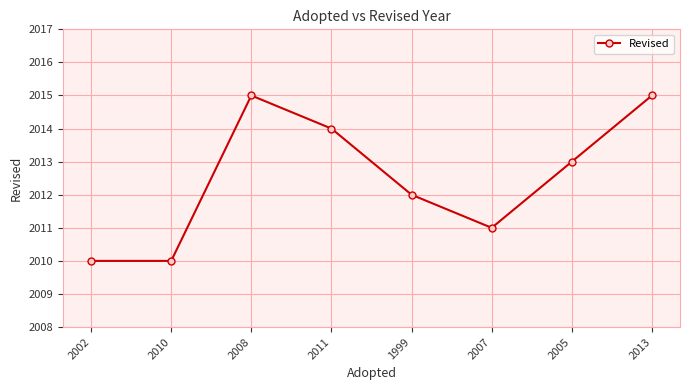

Reading left to right, extract all data points from this chart.

2010	2010	2015	2014	2012	2011	2013	2015